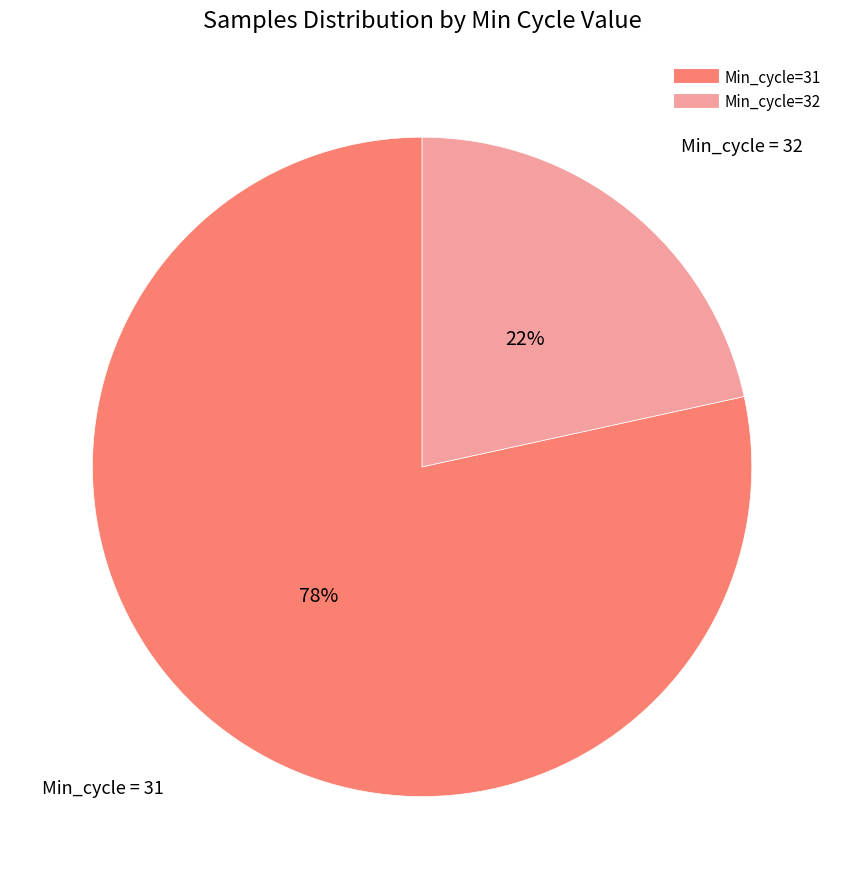

Is there a majority slice in this chart?

Yes